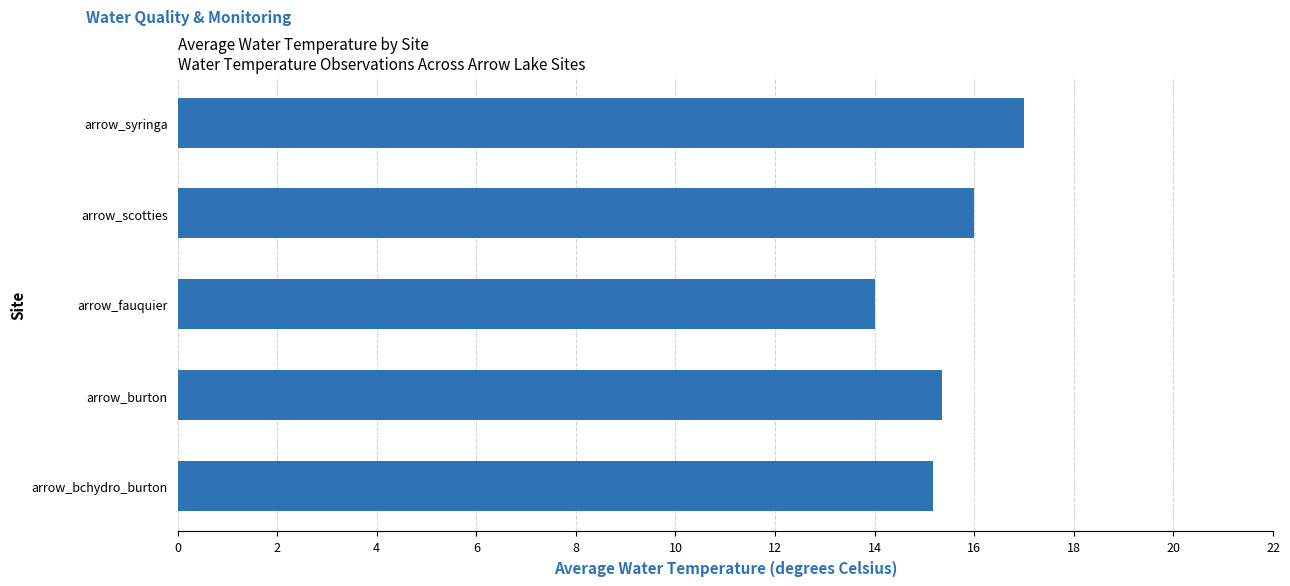

True or false: the data shows 14.0 at arrow_fauquier.

True